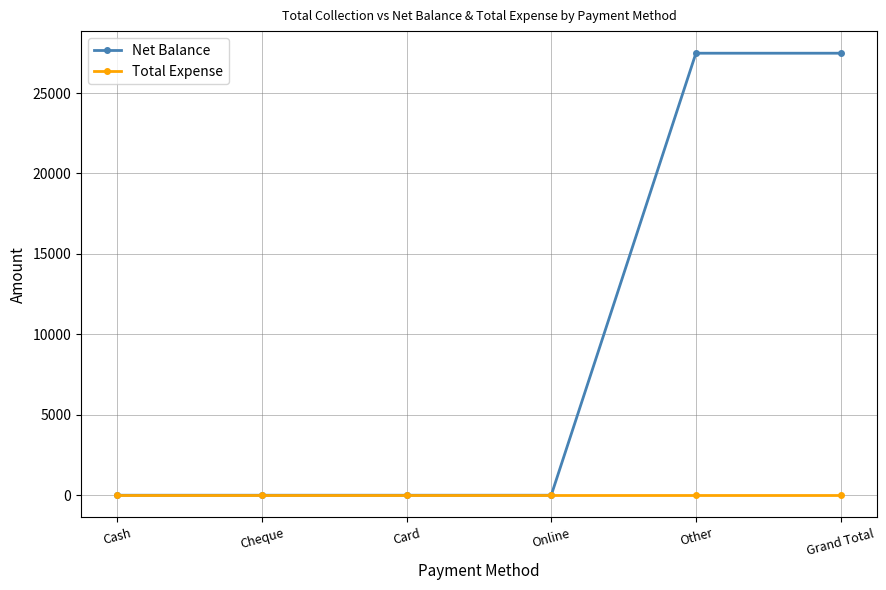

The value of Net Balance at Cheque is 19231. True or false?

False